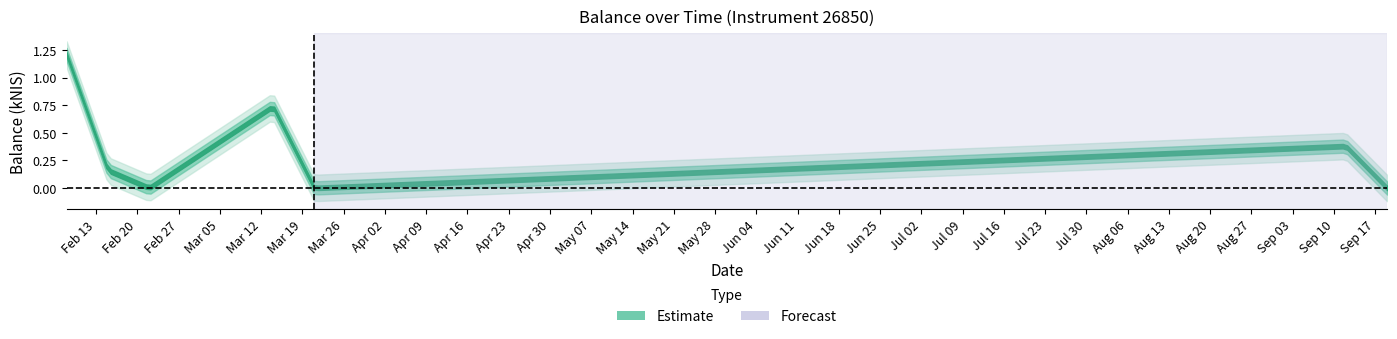

List the labels in order of value, largest first.

2024-02-08, 2024-03-14, 2024-09-12, 2024-02-15, 2024-02-22, 2024-03-21, 2024-09-19